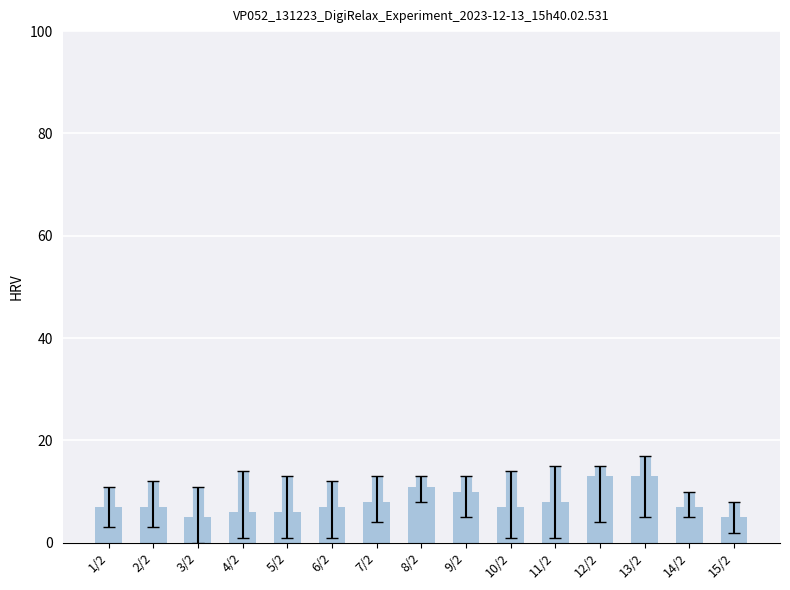

Is it true that the value at 15/2 is 5?

True